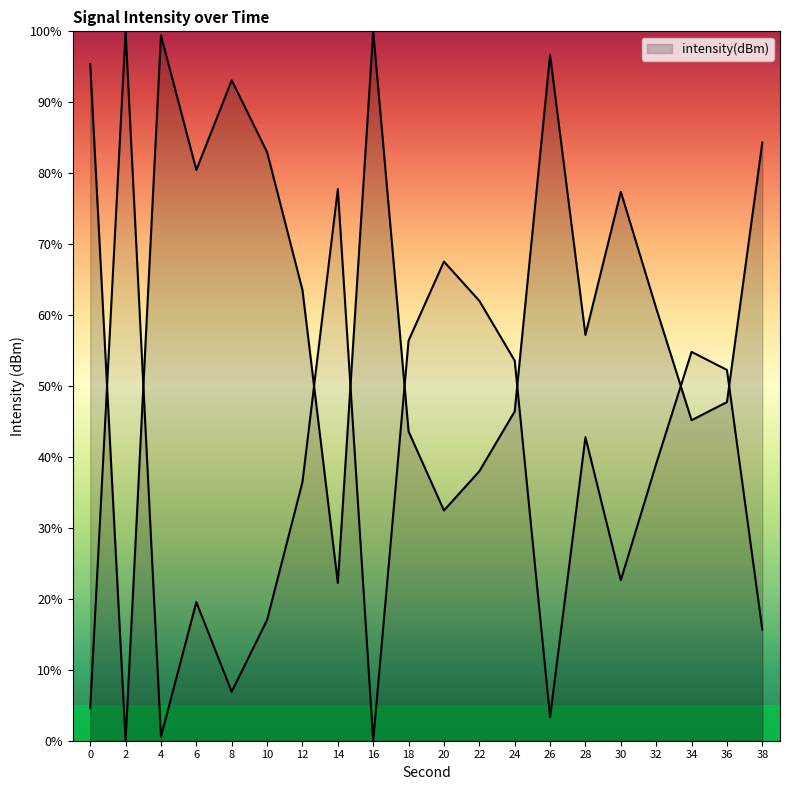

What is the change in value from 4 to 30?

-22.0